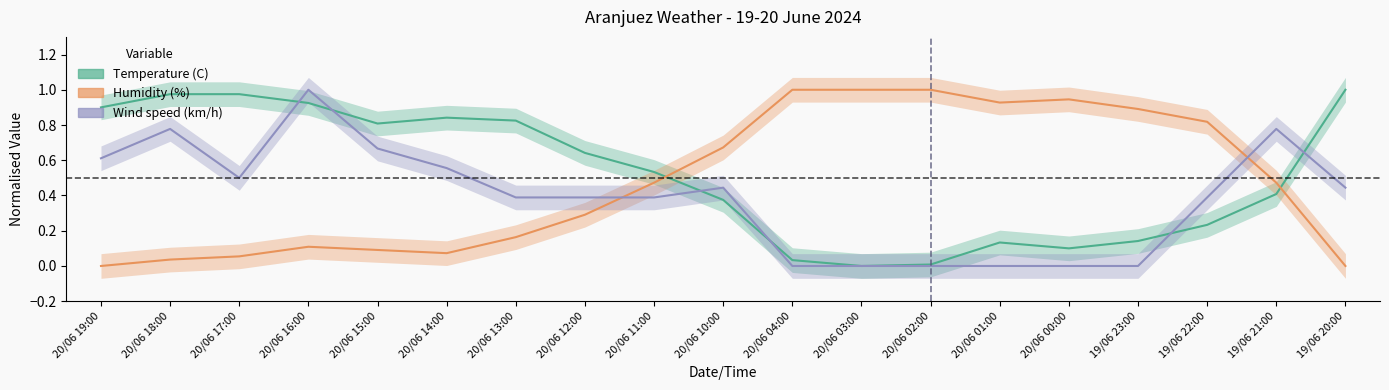

At which category does Wind speed (km/h) reach its first local valley?

20/06 17:00